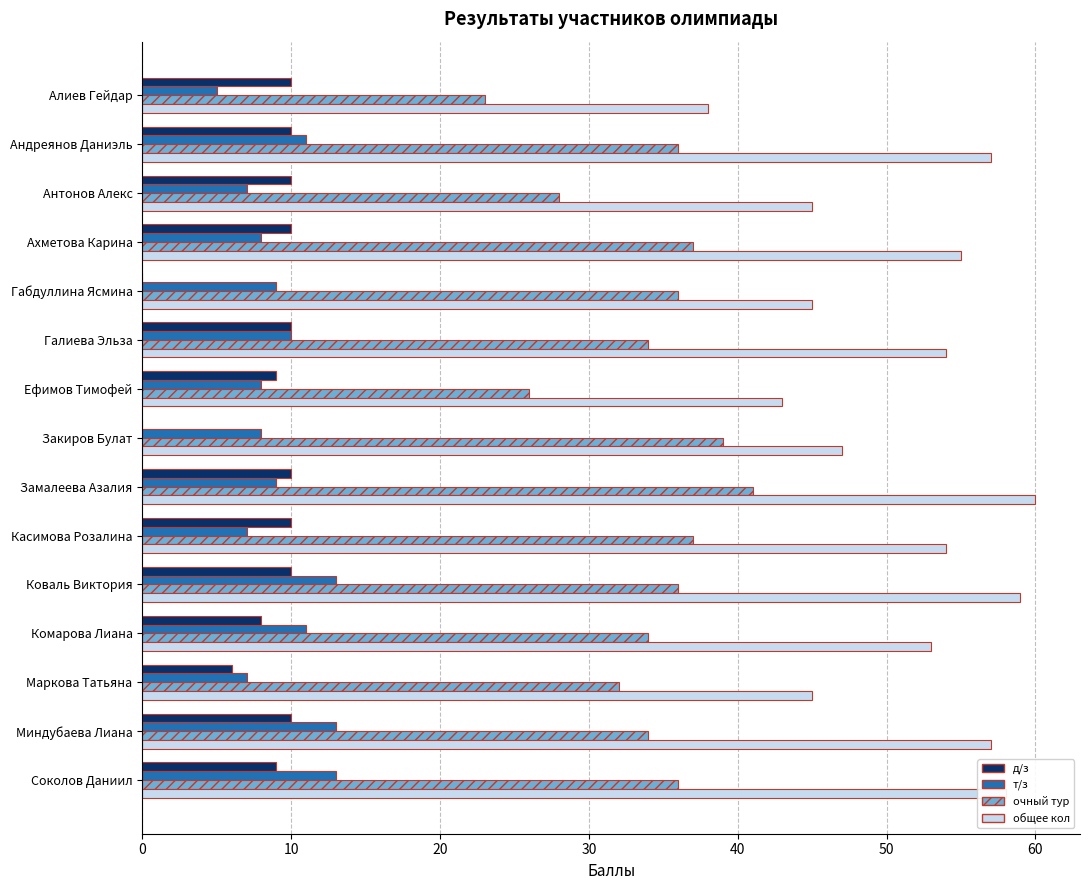

At which category does the chart reach its peak across all series?

Замалеева Азалия